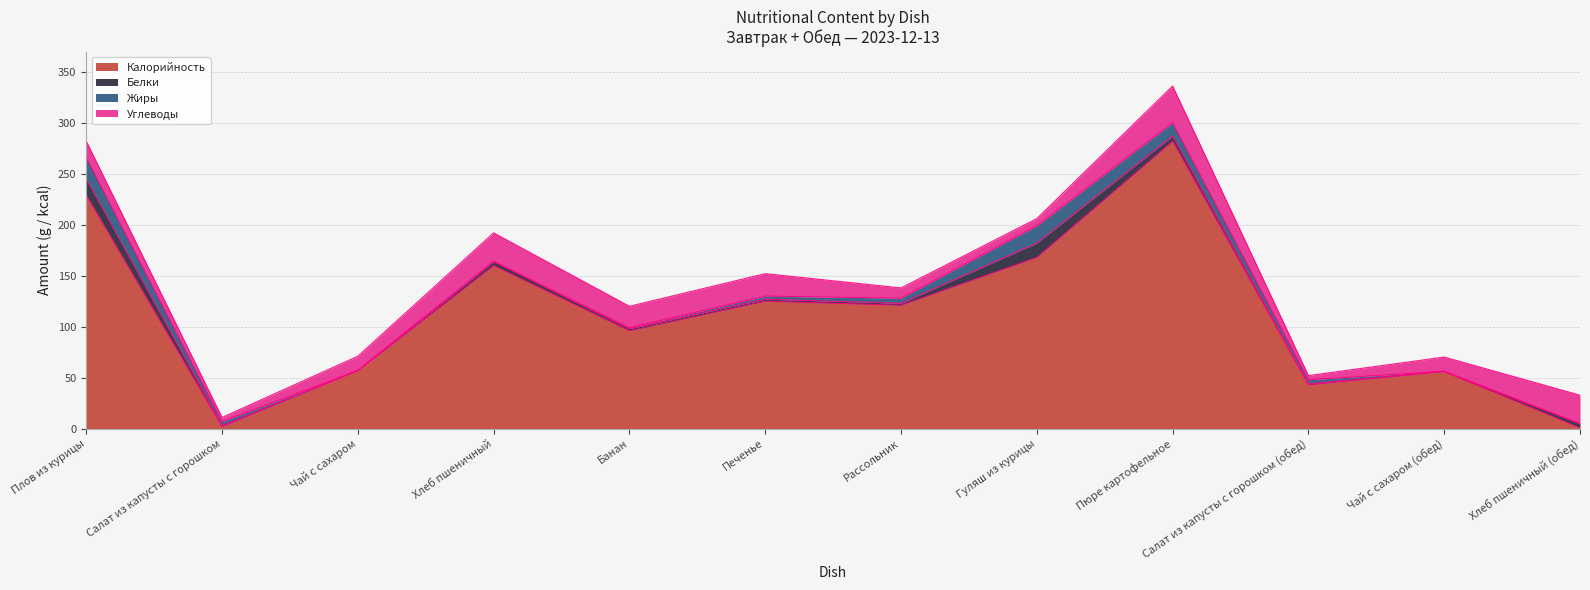

Where is the first local maximum for Жиры?

Гуляш из курицы